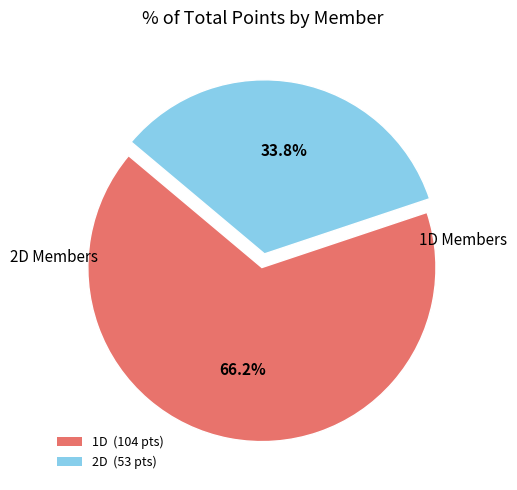

Is there any slice that represents more than half of the pie?

Yes